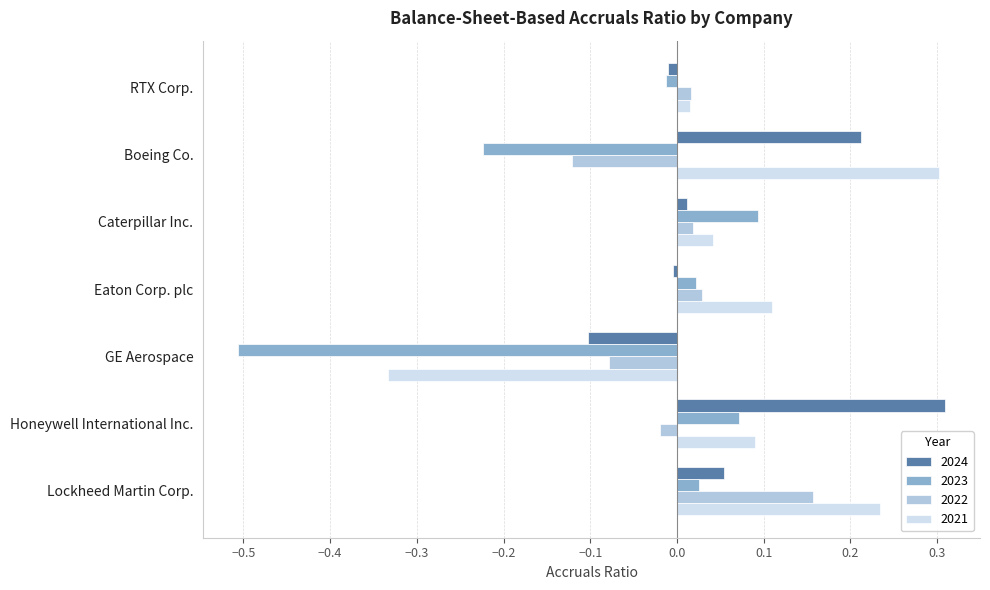

Rank the categories by 2021 value from highest to lowest.

Boeing Co., Lockheed Martin Corp., Eaton Corp. plc, Honeywell International Inc., Caterpillar Inc., RTX Corp., GE Aerospace